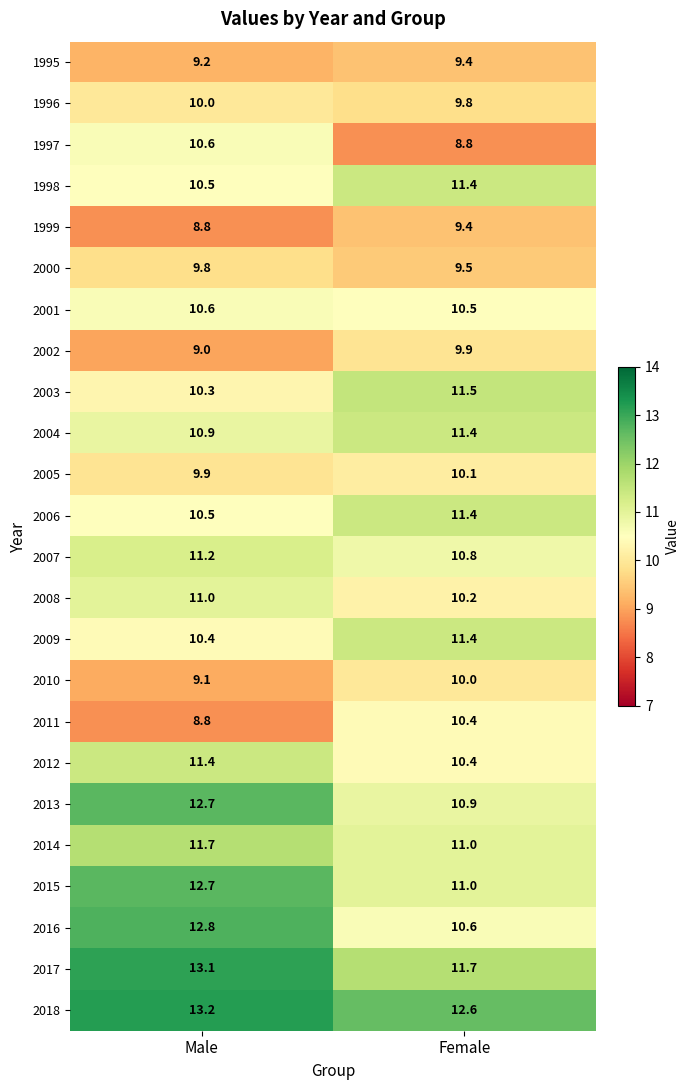

Between Male and Female, which series saw the biggest shift?

2016